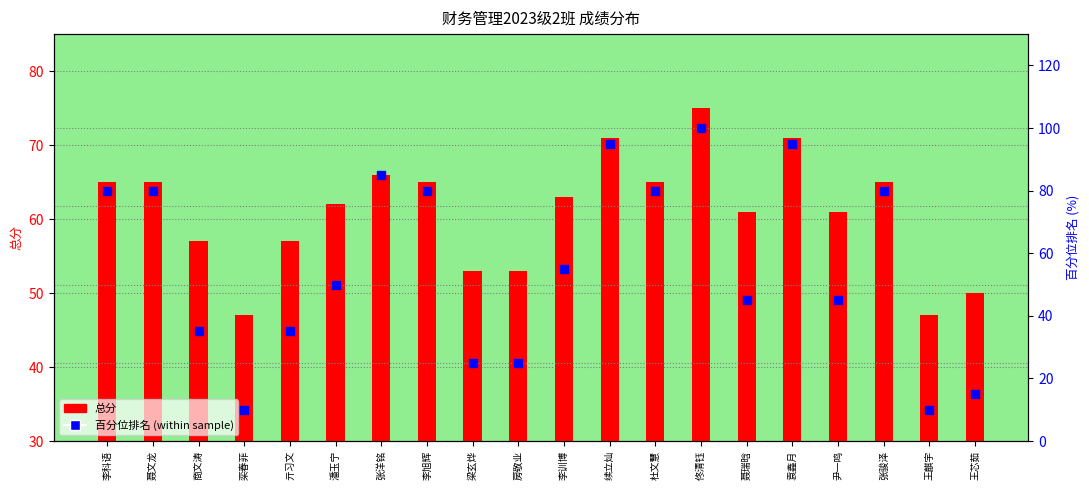

Which series has the largest total across all categories?

总分 (count)